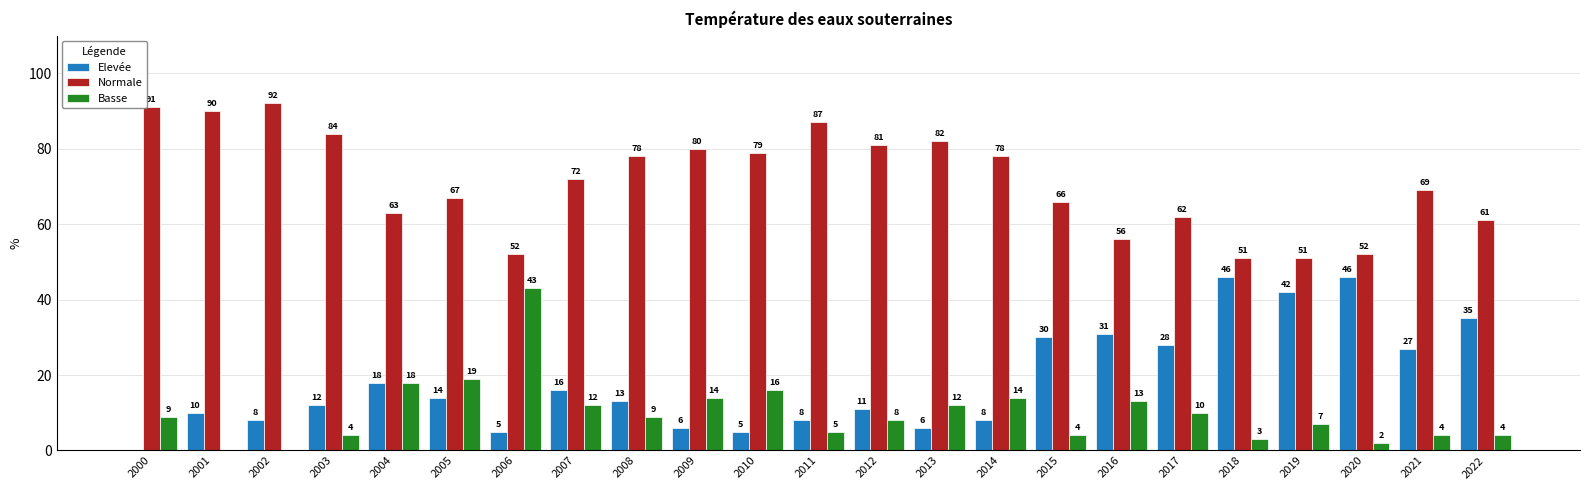

What is the sum of all Basse values?

230